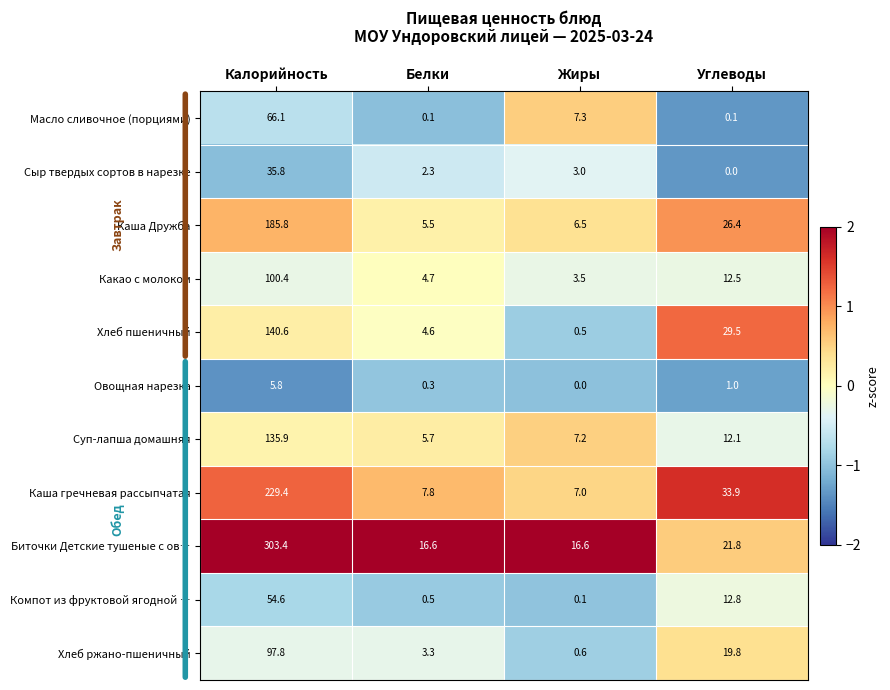

What is the difference between the Каша Дружба values at Белки and Углеводы?

20.9